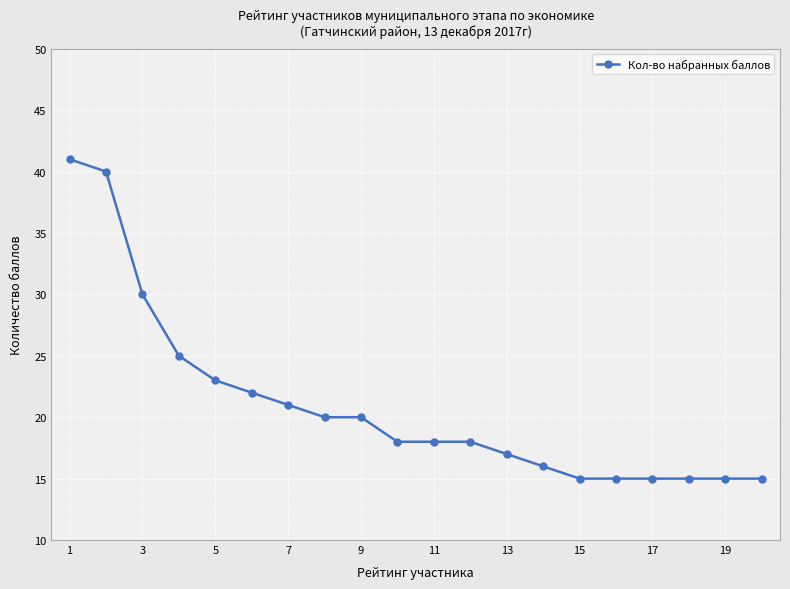

How many lines are shown in the chart?

1